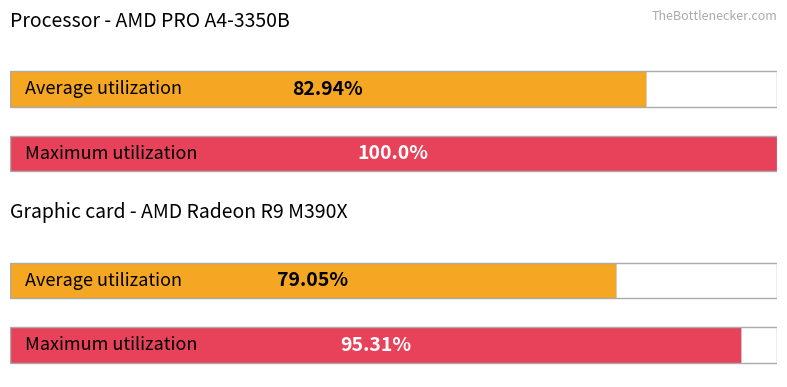

How many bars are there in each group?

2